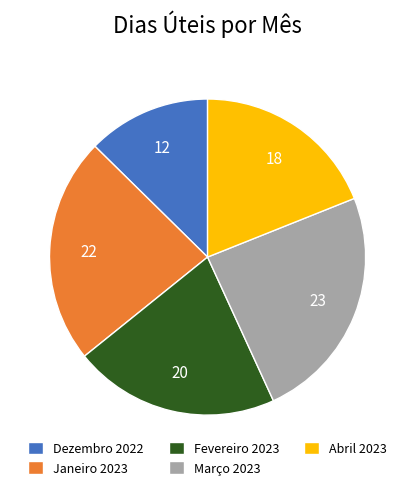

Do Abril 2023 and Dezembro 2022 together represent more than half of the pie?

No